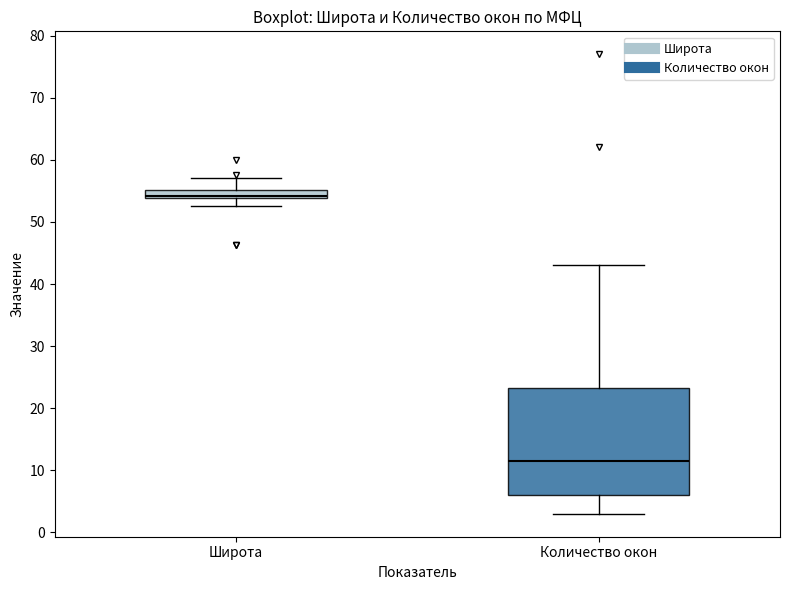

Where does the upper whisker of the box for Количество окон end on the y-axis? The values are not printed on the chart, so give them approximately, as read against the axis.

43